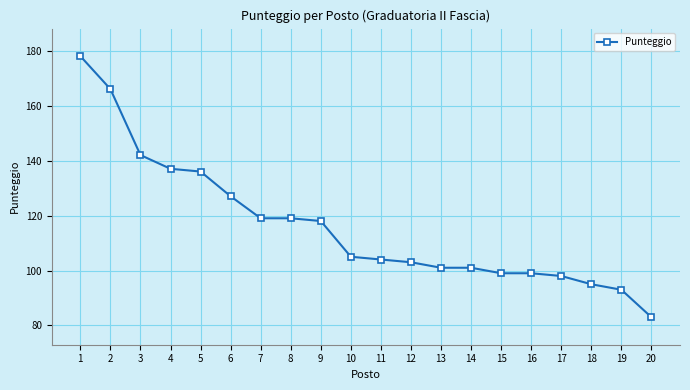

Does the chart display data point markers on the line(s)?

Yes